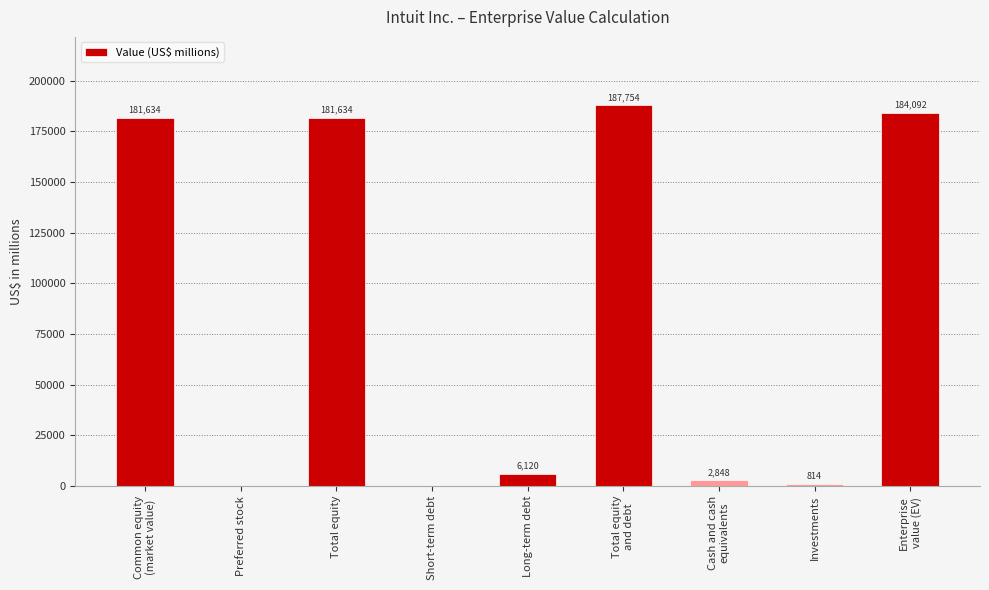

Read the value at Total equity.

181634